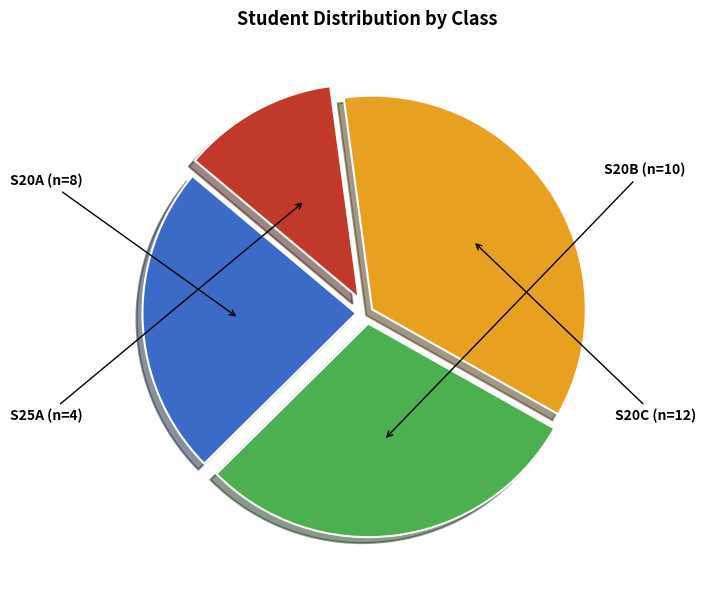

True or false: S20C accounts for 35% of the total.

True